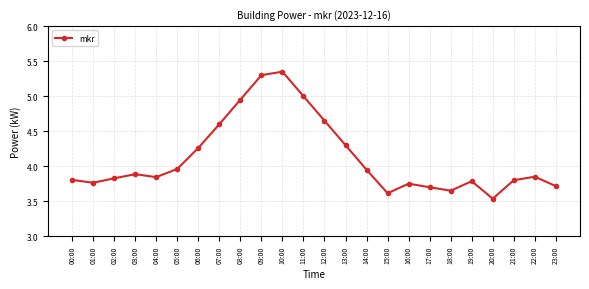

What is the difference between the values at 20:00 and 14:00?

0.4